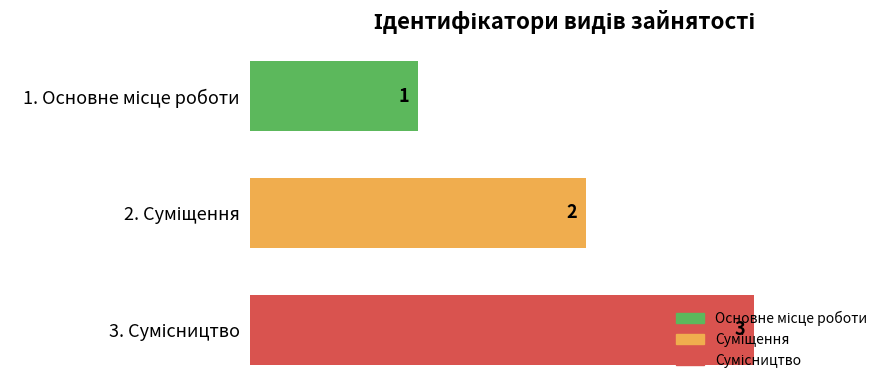

Are the bars horizontal?

Yes